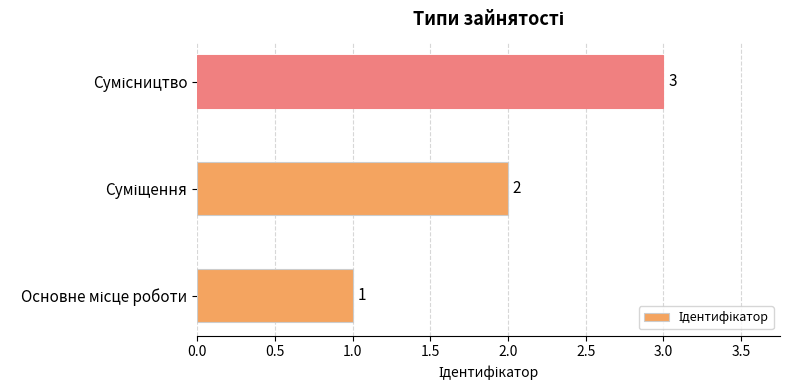

What is the sum of all values?

6